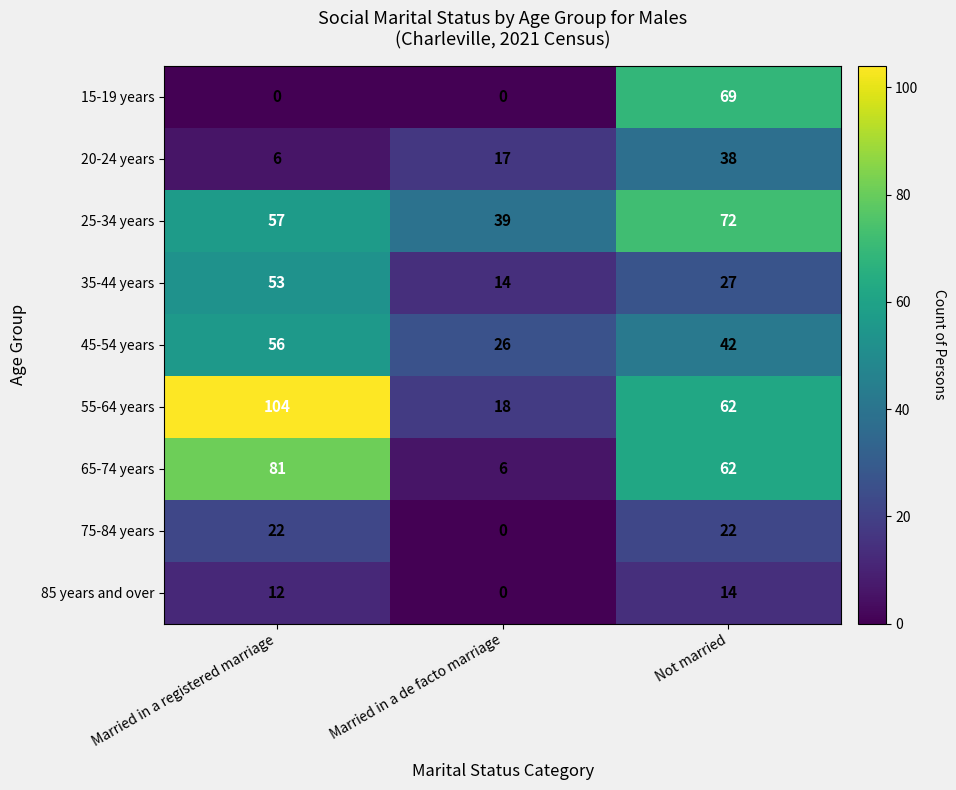

Reading right to left, transcribe all the data shown in this chart.

15-19 years: 69	0	0
20-24 years: 38	17	6
25-34 years: 72	39	57
35-44 years: 27	14	53
45-54 years: 42	26	56
55-64 years: 62	18	104
65-74 years: 62	6	81
75-84 years: 22	0	22
85 years and over: 14	0	12